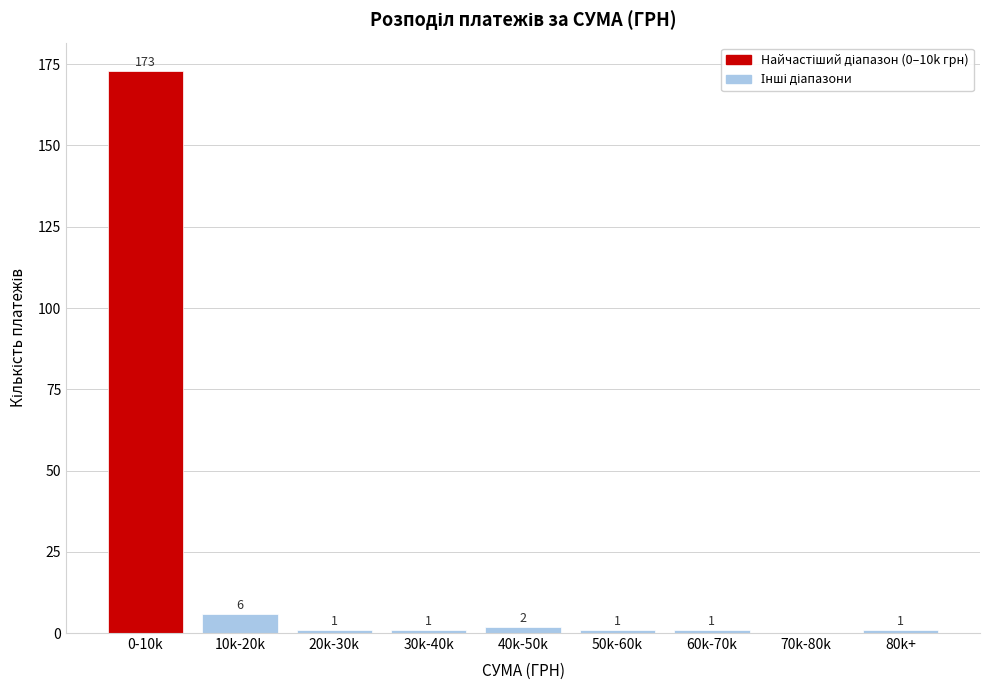

Reading left to right, extract all data points from this chart.

0-10k=173	10k-20k=6	20k-30k=1	30k-40k=1	40k-50k=2	50k-60k=1	60k-70k=1	70k-80k=0	80k+=1